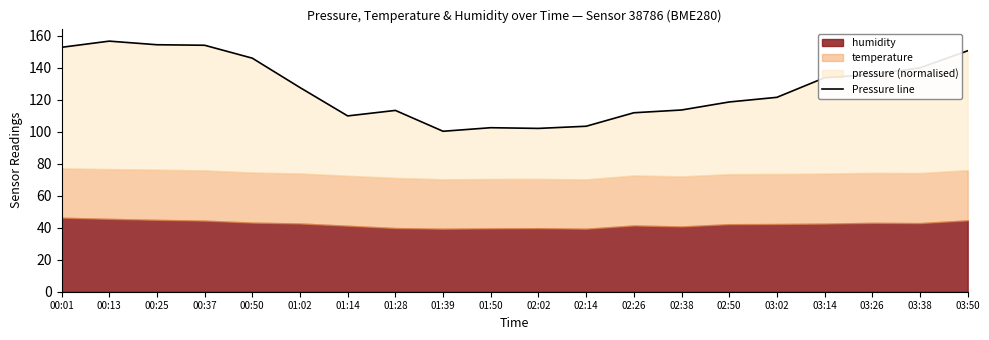

Rank the categories by value from lowest to highest.

01:39, 02:02, 01:50, 02:14, 01:14, 02:26, 01:28, 02:38, 02:50, 03:02, 01:02, 03:14, 03:26, 03:38, 00:50, 03:50, 00:01, 00:37, 00:25, 00:13